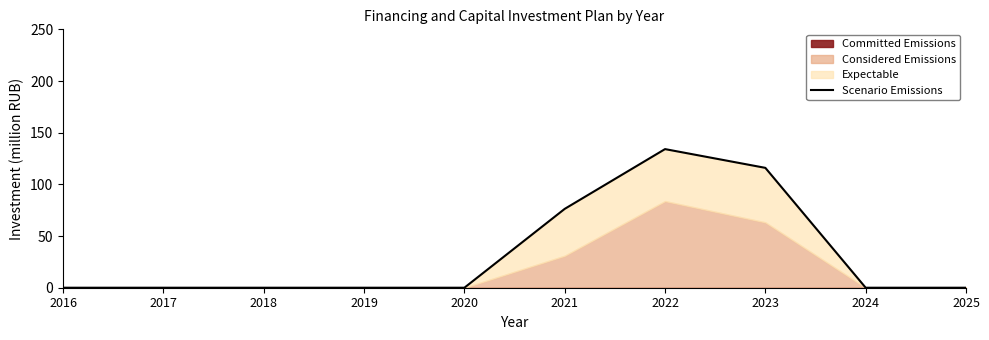

List the labels in order of value, largest first.

2022, 2023, 2021, 2016, 2017, 2018, 2019, 2020, 2024, 2025